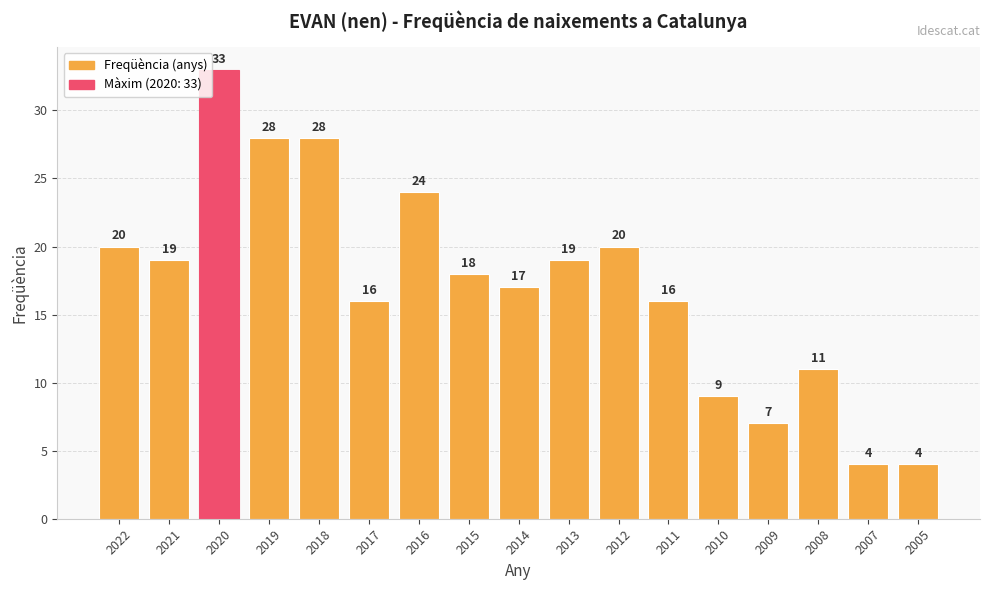

What is the change in value from 2012 to 2010?

-11